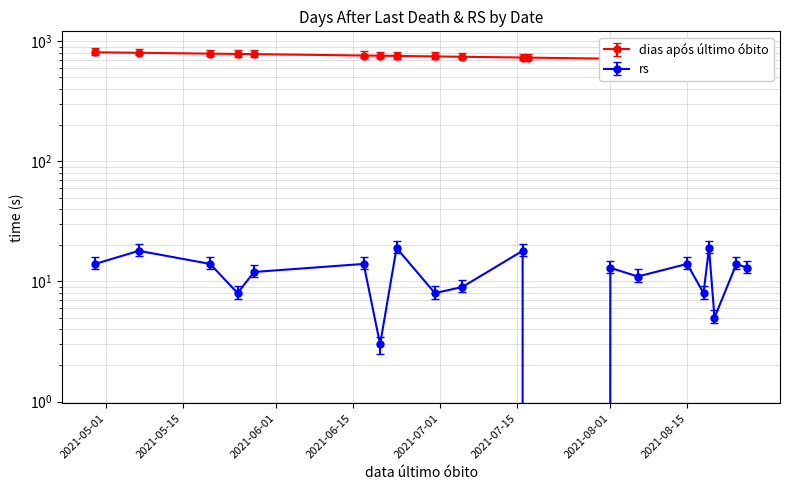

At which label does rs first exceed 13?

2021-04-29